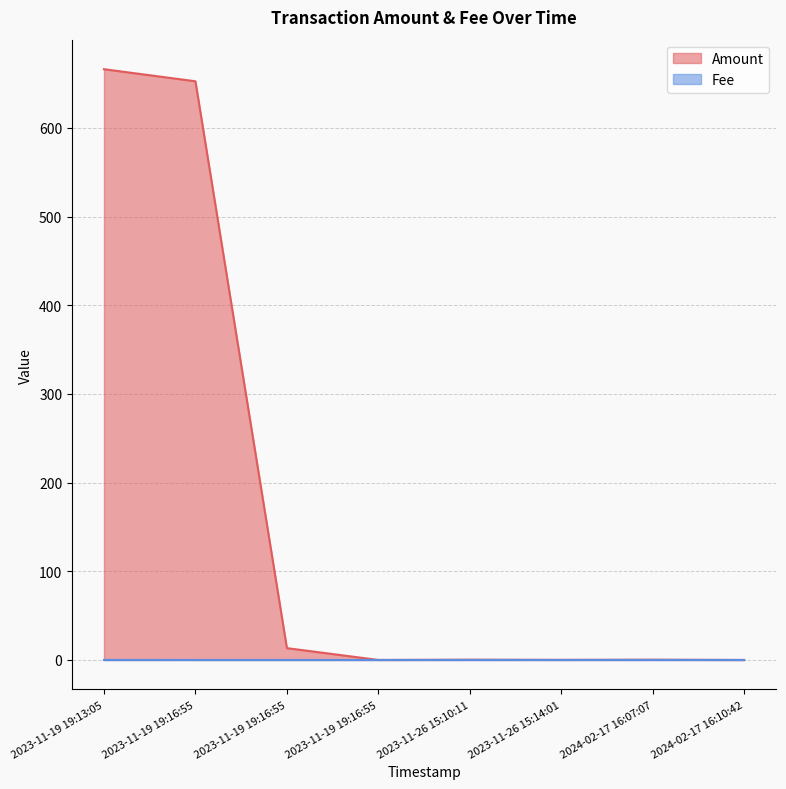

True or false: Fee and Amount cross at least once.

False